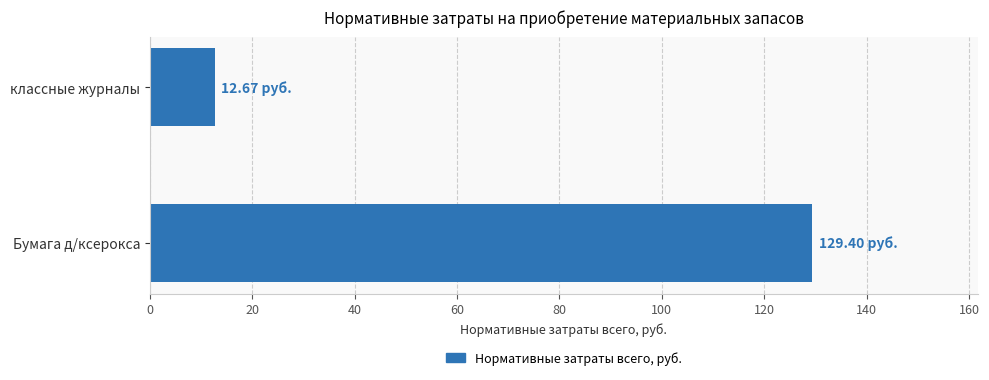

At which category does the chart reach its minimum across all series?

классные журналы